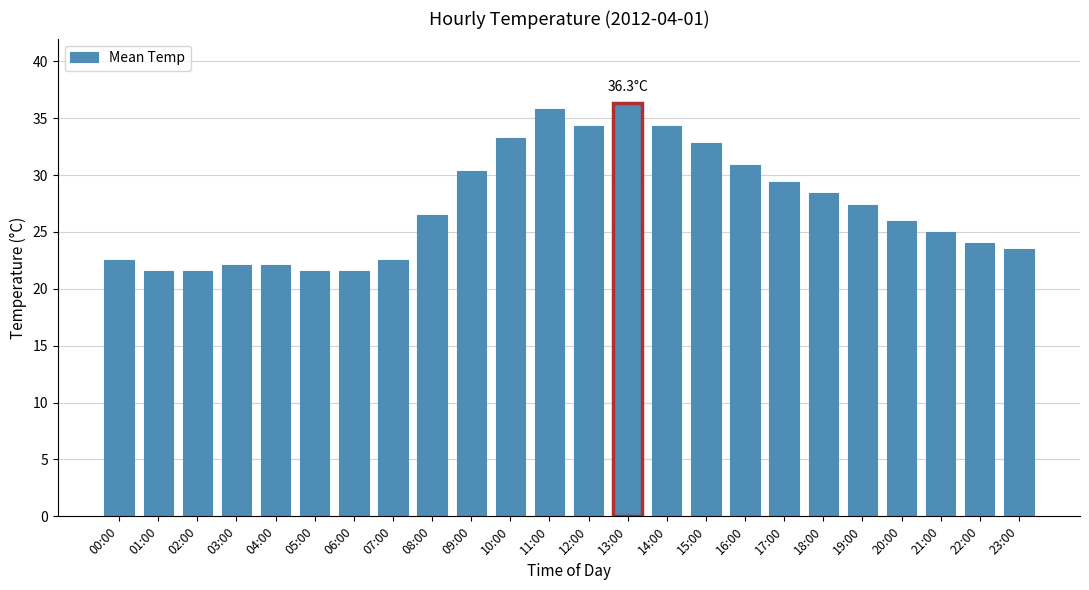

What value does the data have at 14:00?

34.3